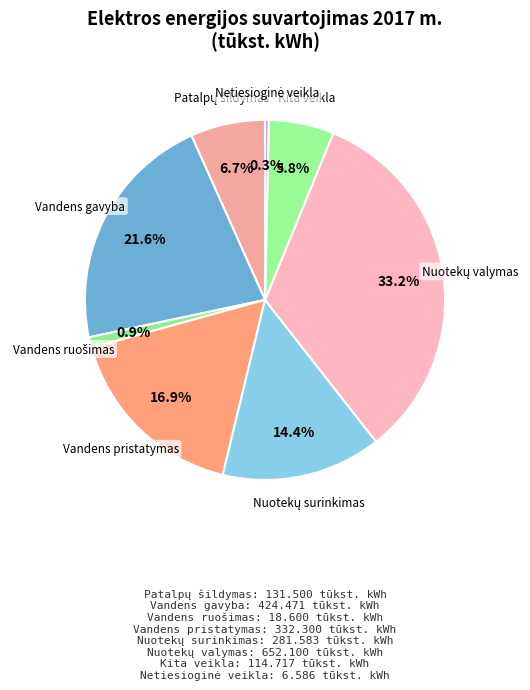

Is there a majority slice in this chart?

No